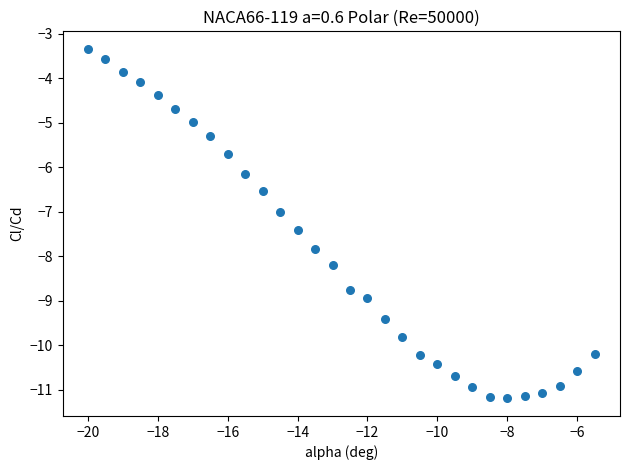

What is the range of X values (max minus min)?

14.5